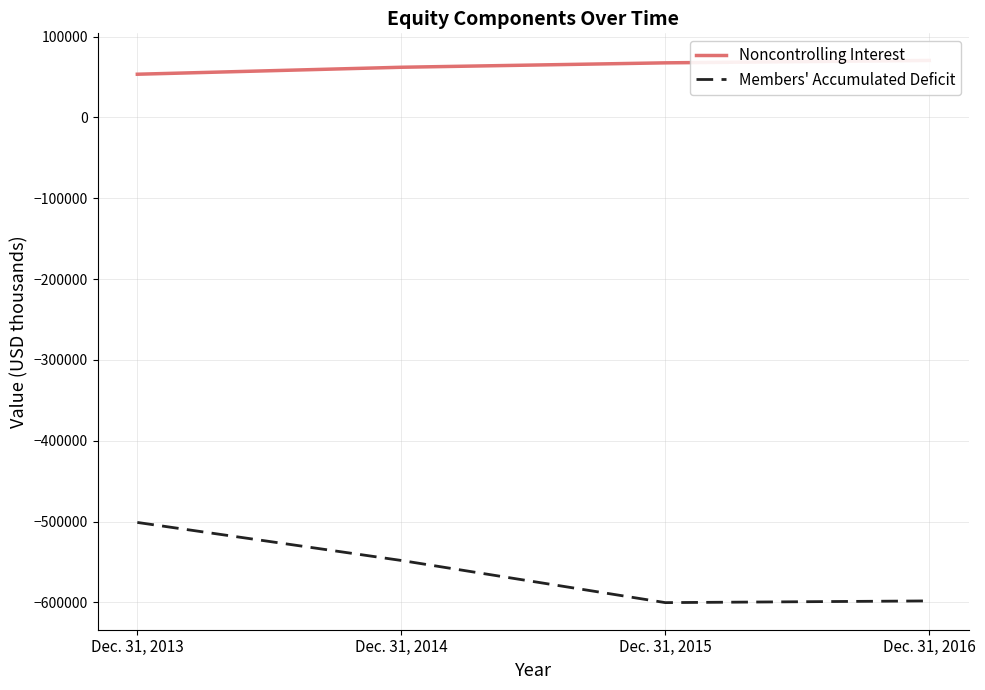

What is the spread (max minus min) of values at Dec. 31, 2014?

610213